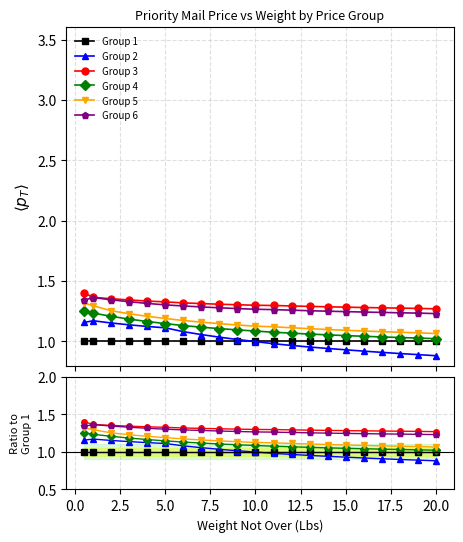

How many categories are shown in the chart?

21